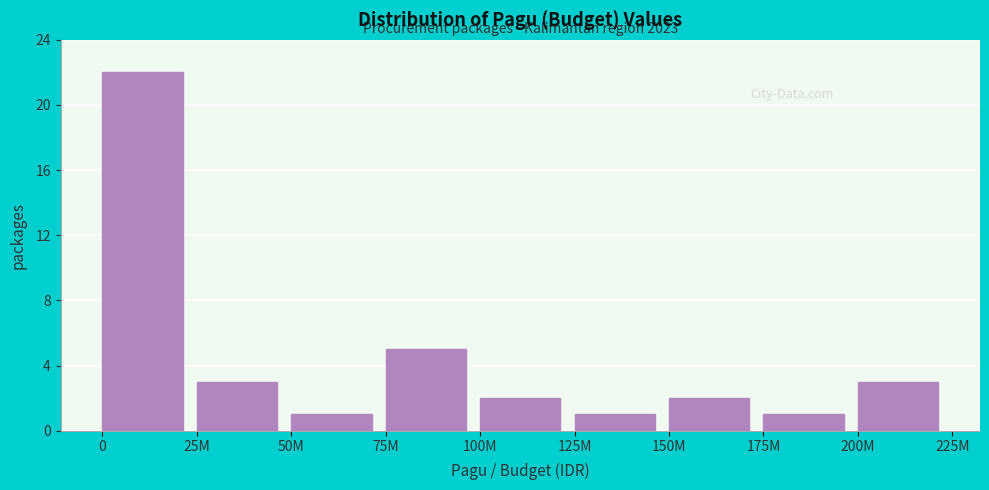

Reading right to left, transcribe all the data shown in this chart.

3	1	2	1	2	5	1	3	22